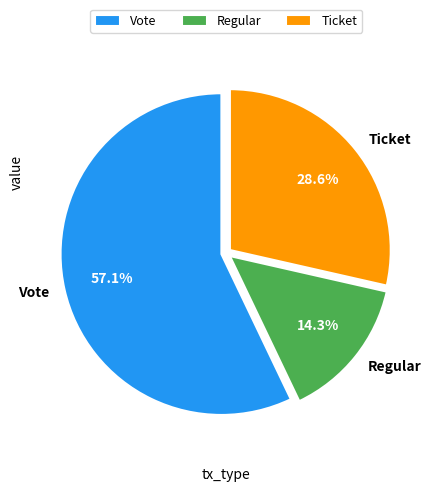

Which category has the smallest portion of the pie?

Regular